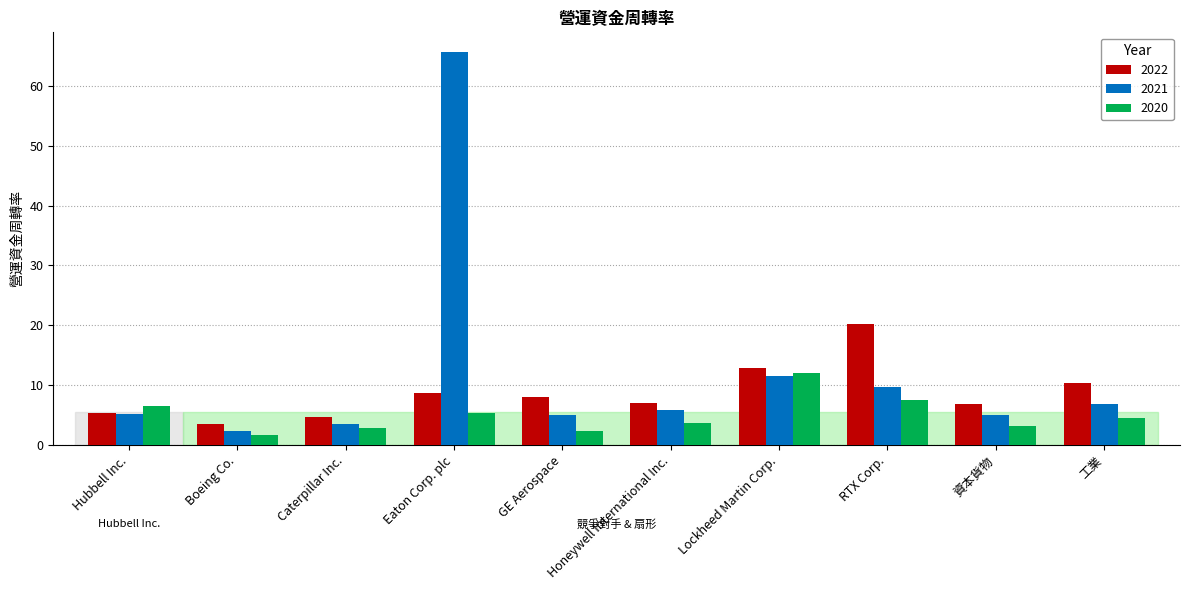

What is the spread (max minus min) of values at 工業?

5.8